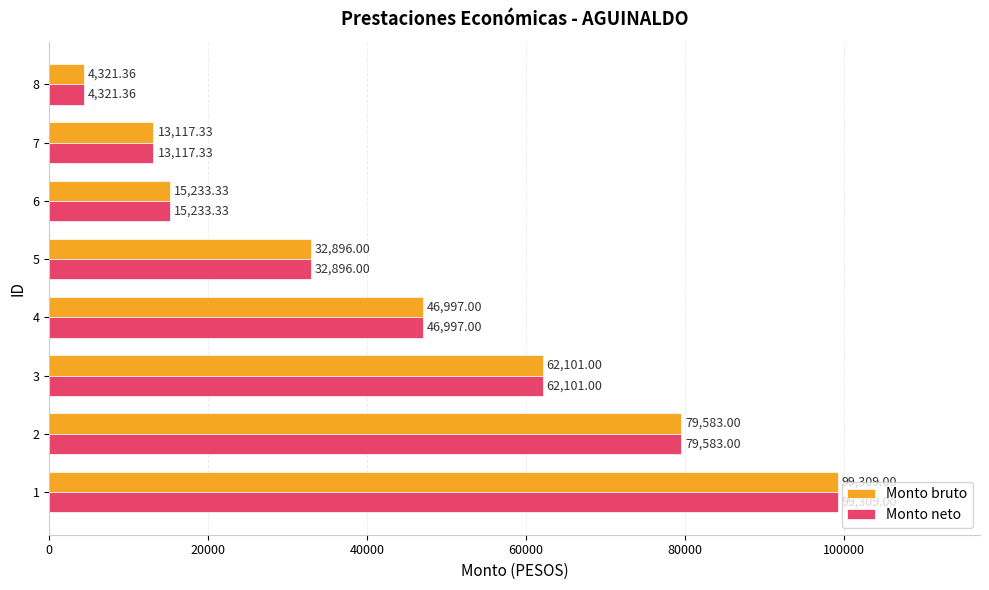

Is the value of Monto neto at 5 greater than the value of Monto bruto at 4?

No